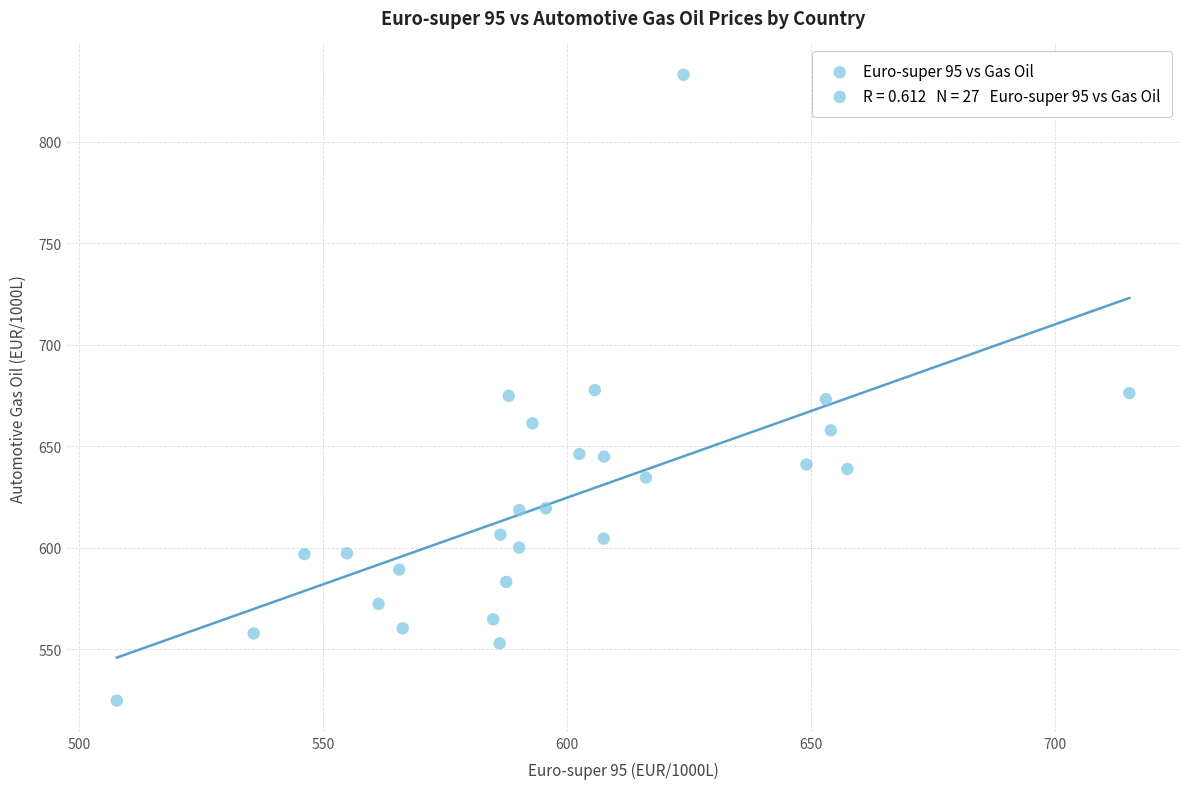

What is the range of X values (max minus min)?

207.6